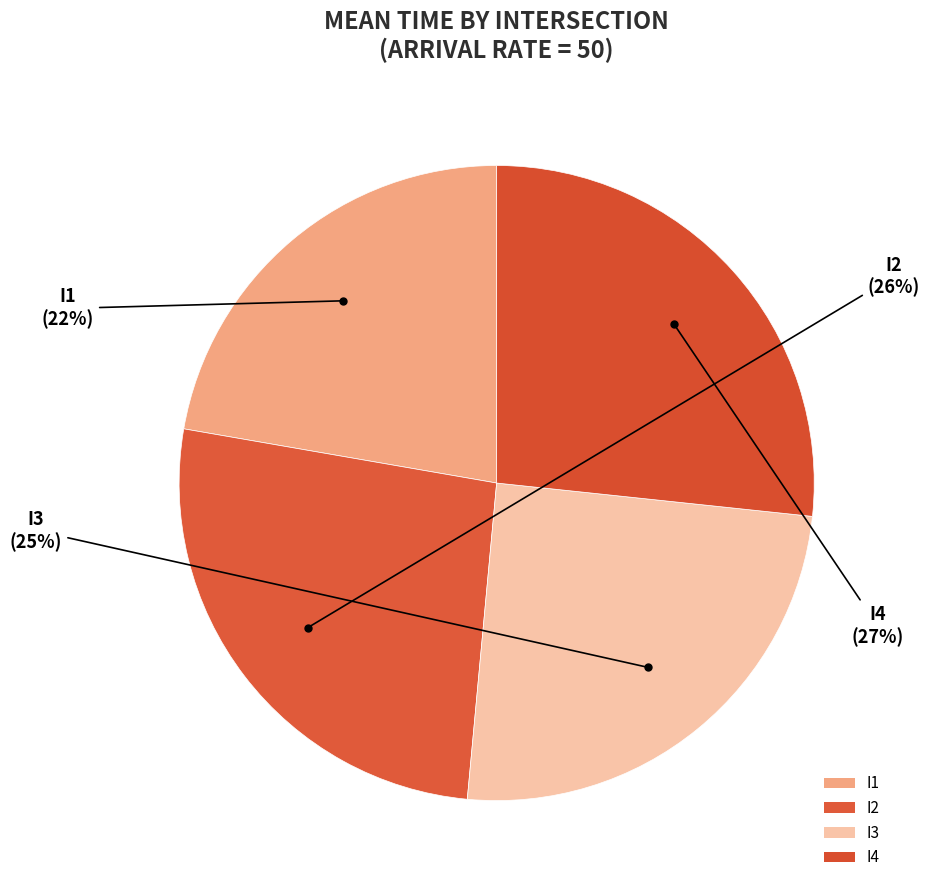

Count the number of slices in the pie.

4